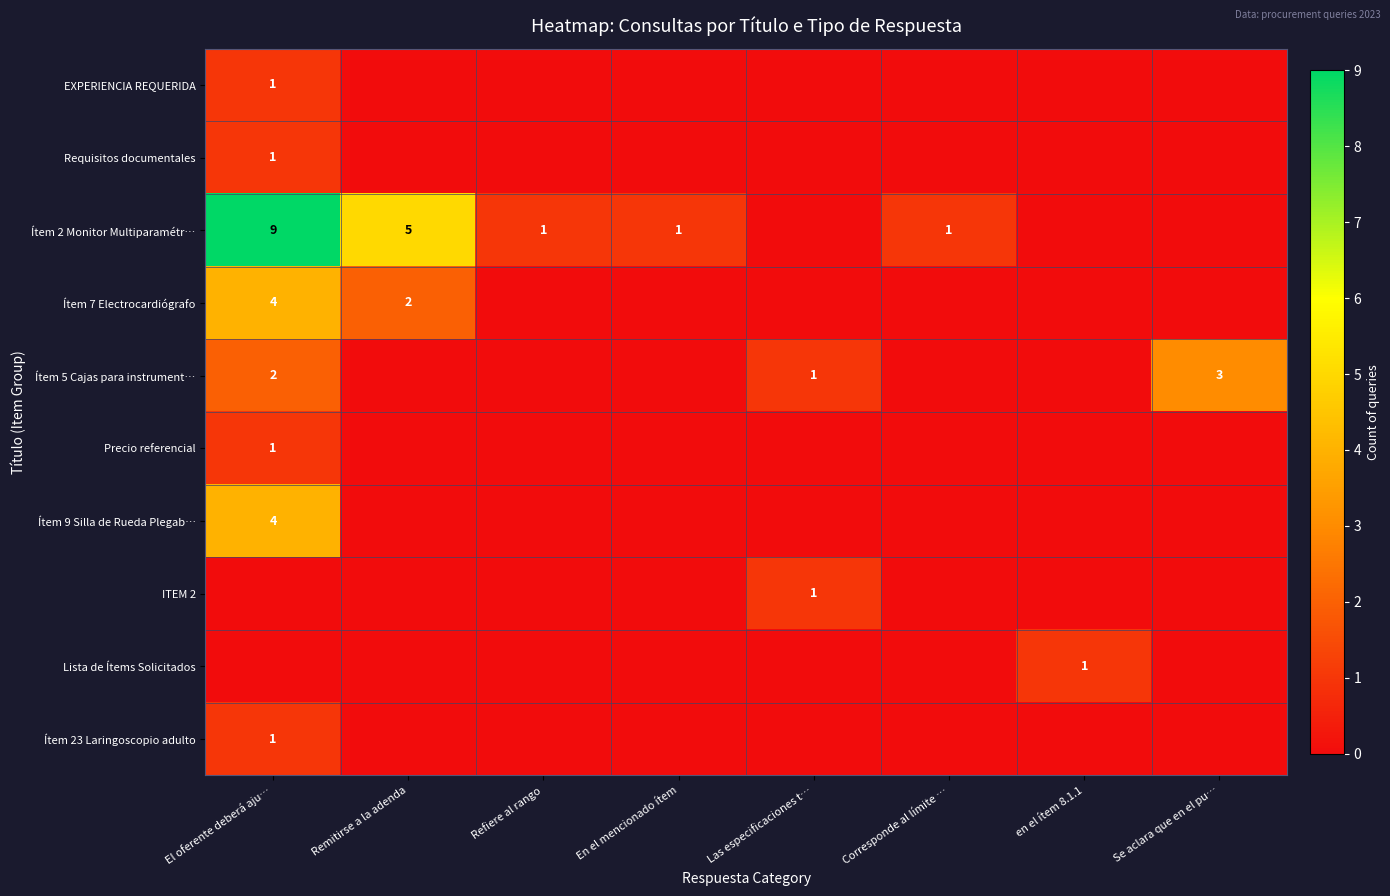

Is the value of ITEM 2 at Las especificaciones t… greater than the value of Requisitos documentales at Refiere al rango?

Yes